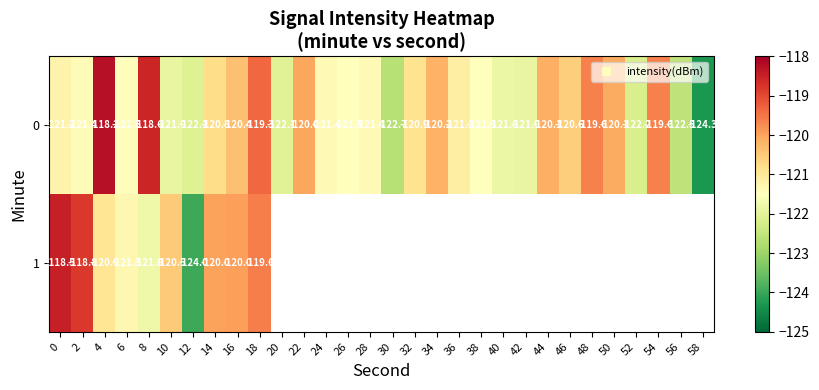

What is the difference between the maximum and second lowest values in the row_0 series?

4.4